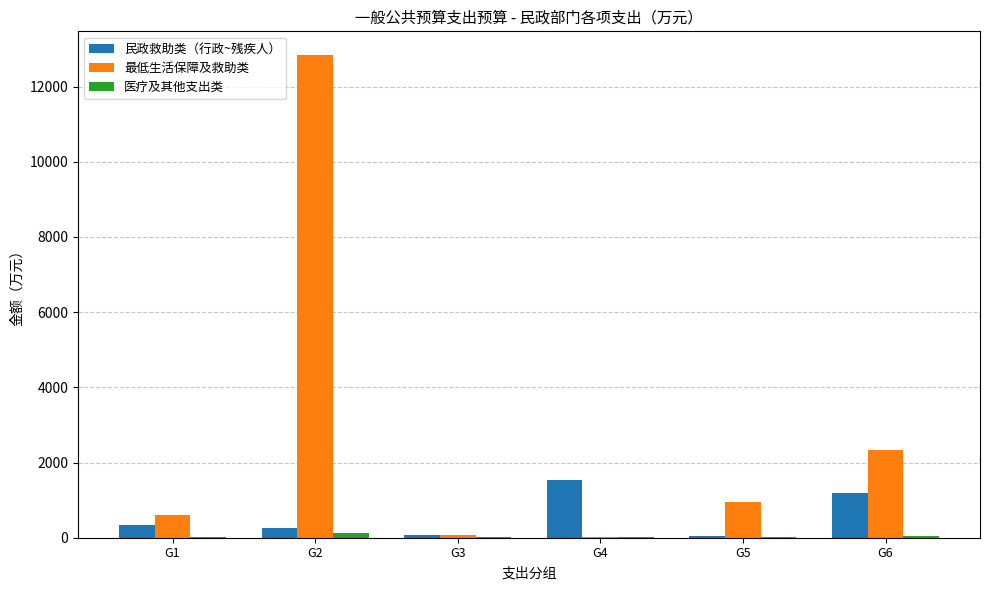

Which series changed the most between G3 and G4?

民政救助类（行政~残疾人）